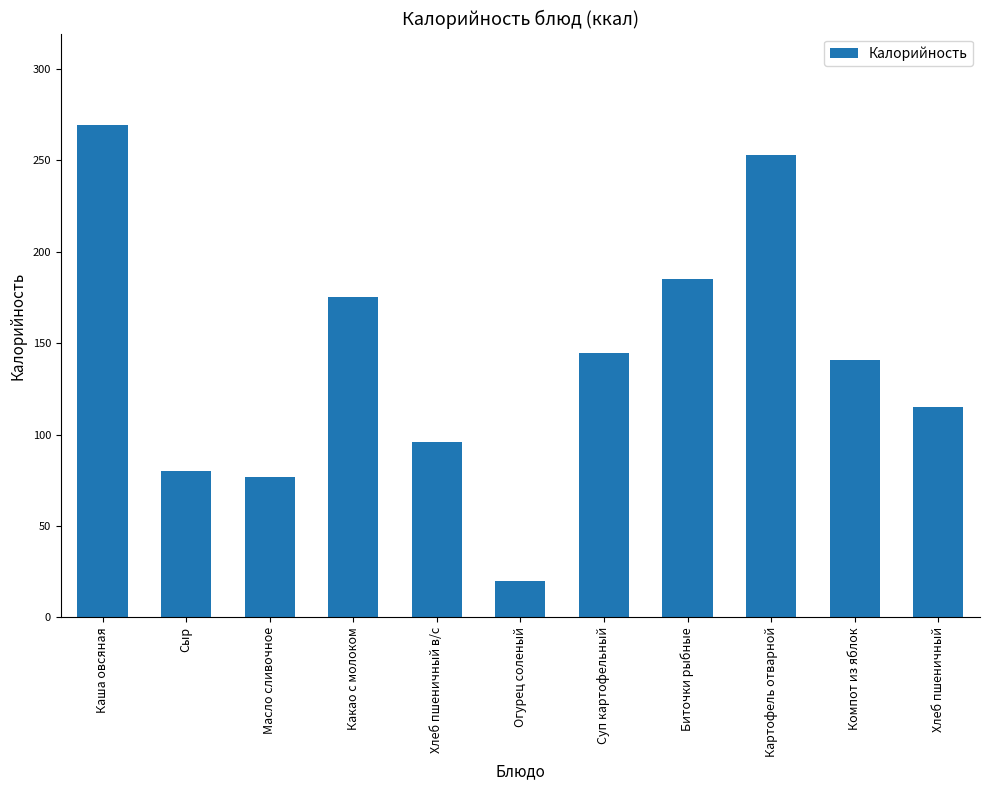

The chart shows a value of 59.2 at Хлеб пшеничный. True or false?

False